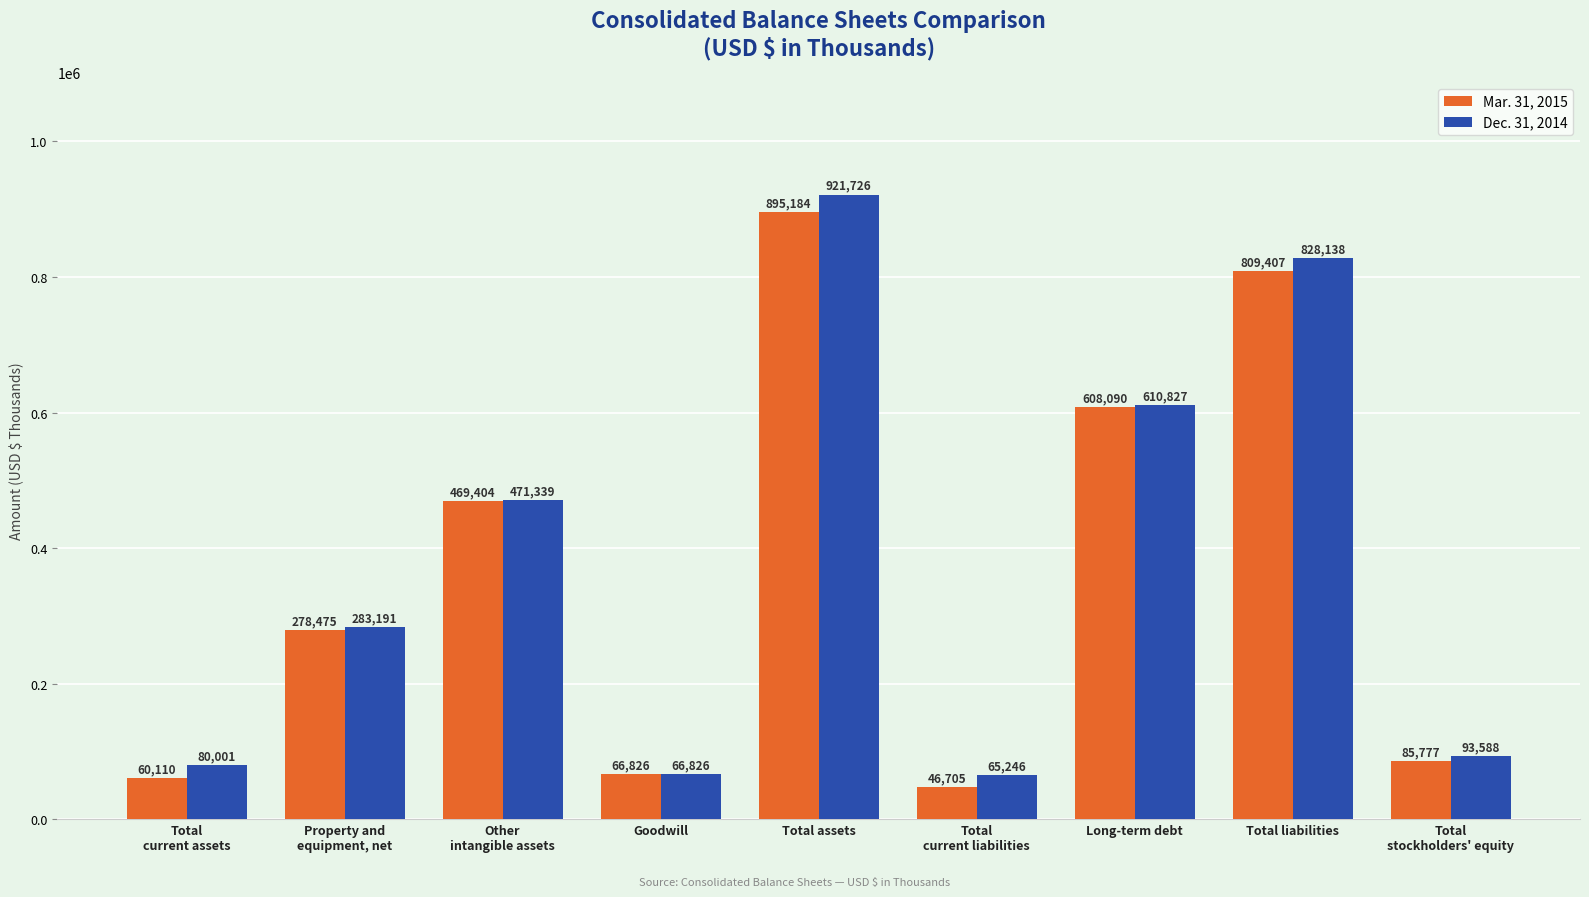

What is the average value of the Dec. 31, 2014 series?

380098